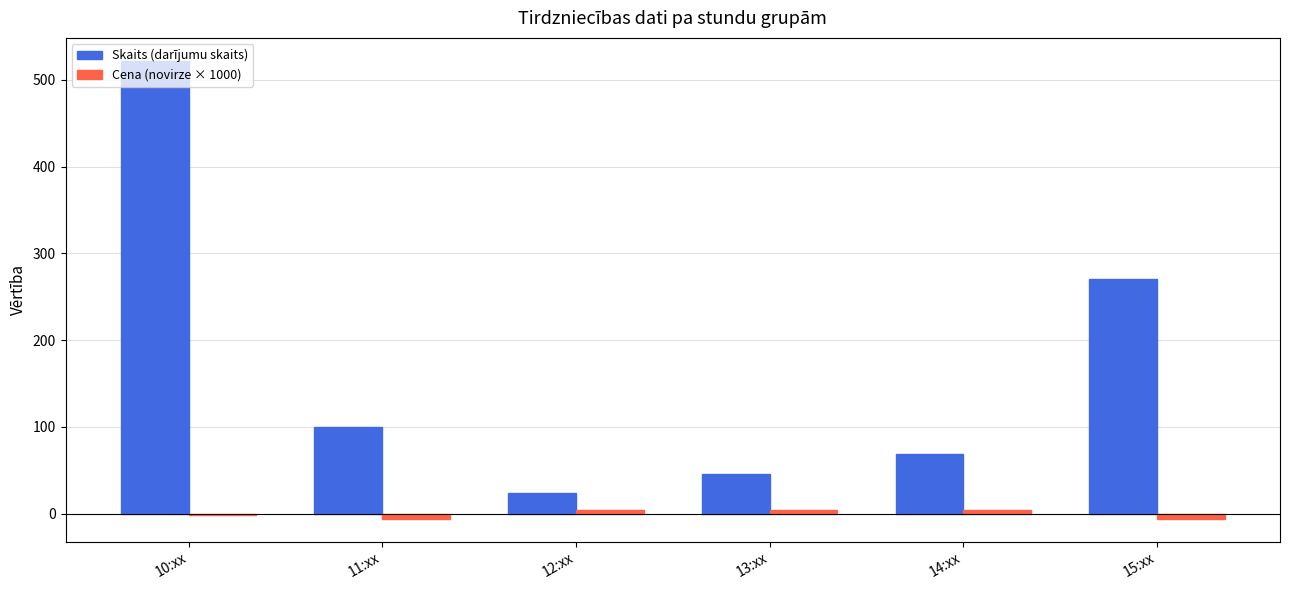

What is the sum of all Skaits (darījumu skaits) values?

1032.0